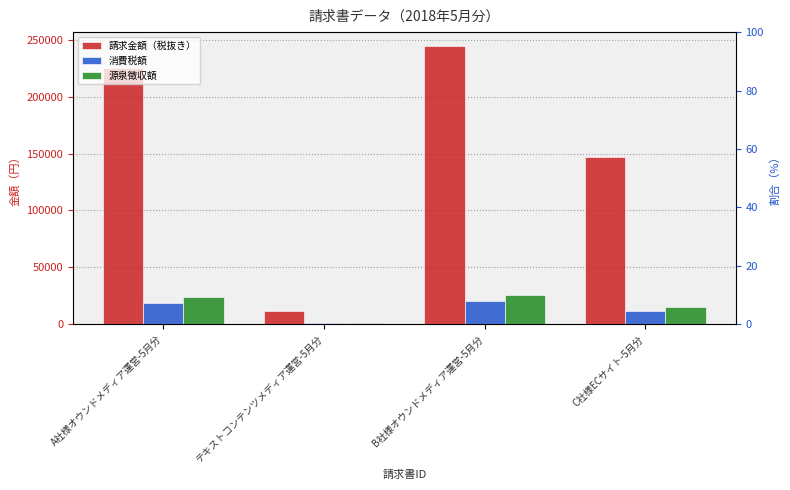

Which series has the largest total across all categories?

請求金額（税抜き）